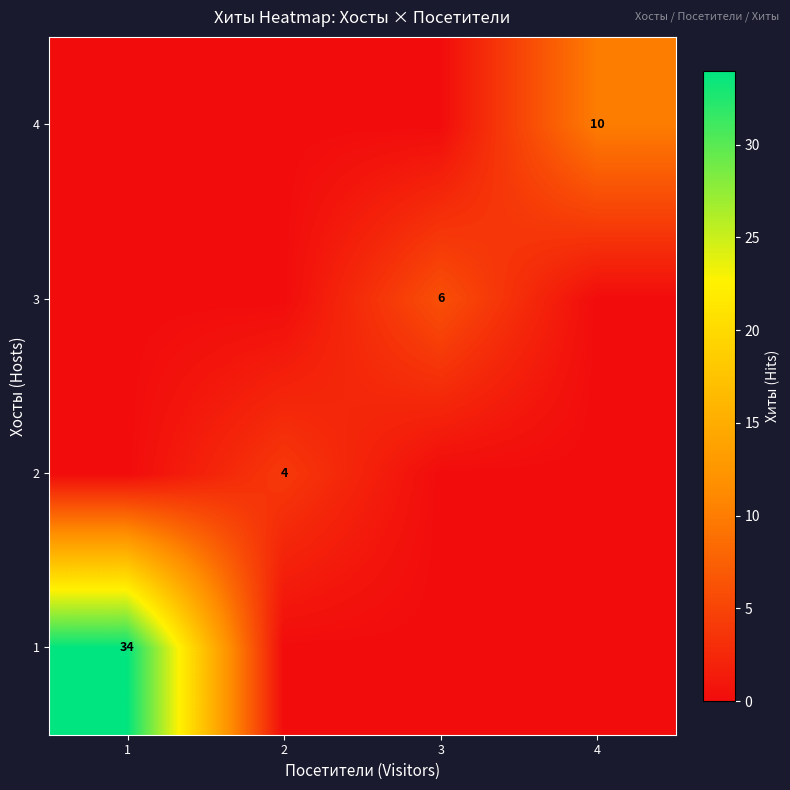

Rank the series by their maximum value, from lowest to highest.

2, 3, 4, 1